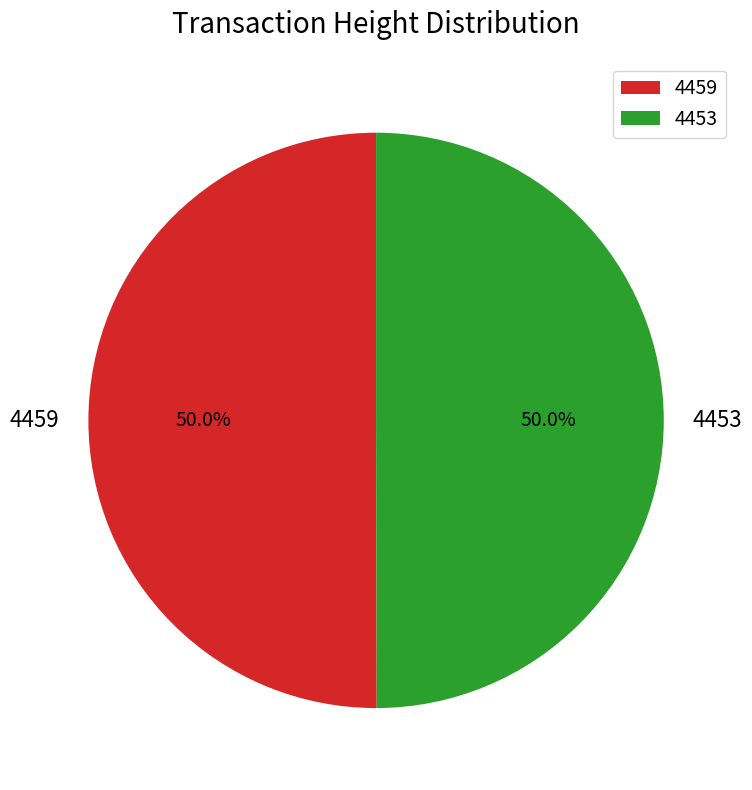

What percentage do 4453 and 4459 together represent?

100.0%